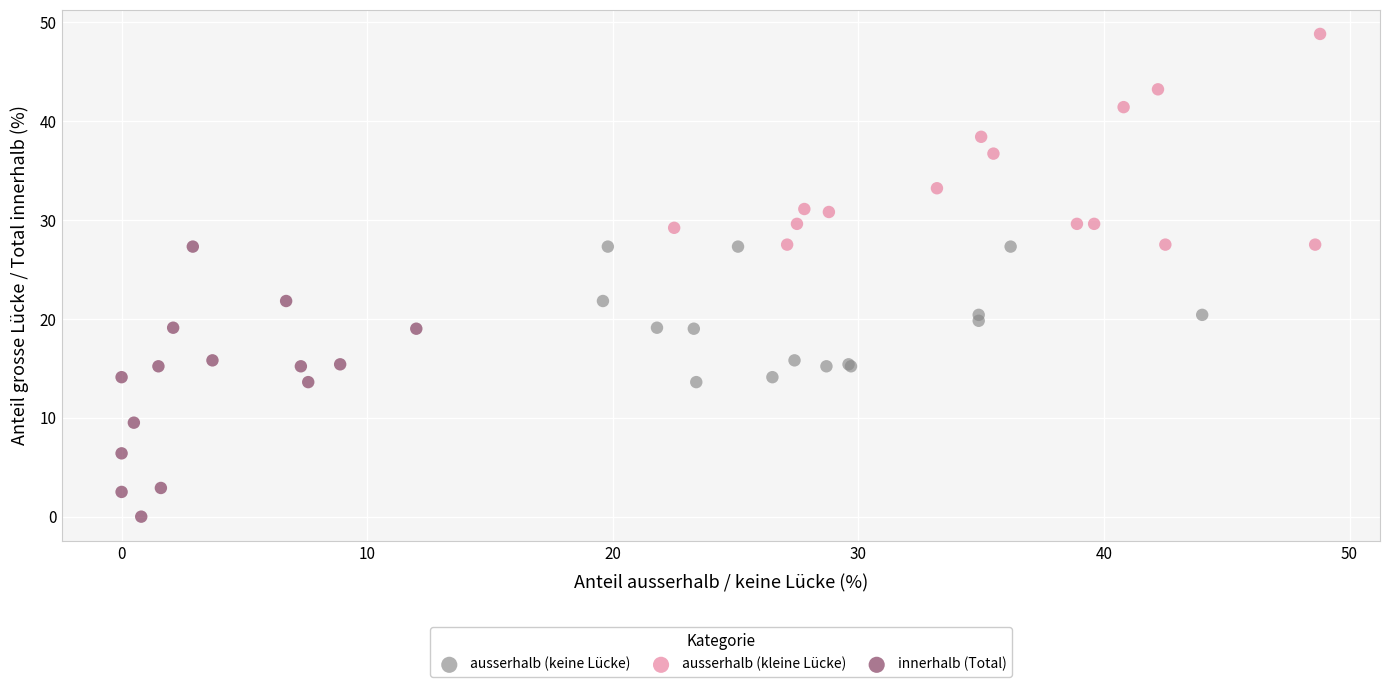

What are all the series names shown in the legend?

ausserhalb (keine Lücke), ausserhalb (kleine Lücke), innerhalb (Total)